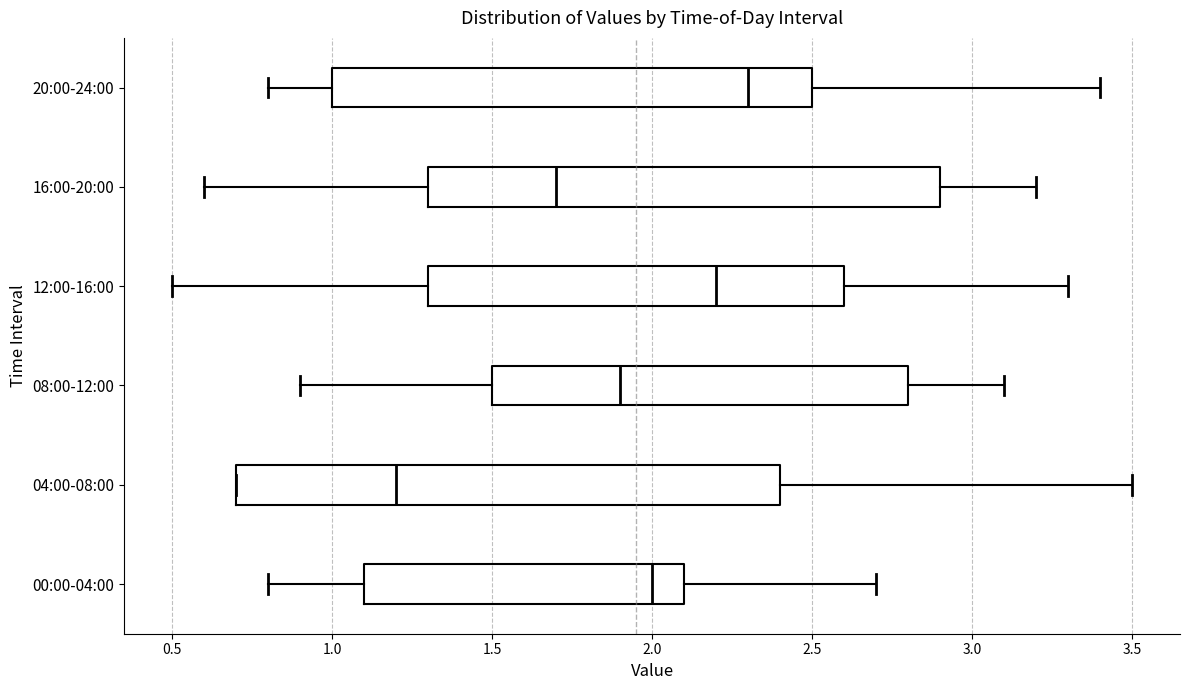

Reading bottom to top, transcribe this box plot: for each box, give where its median line is, the range the box spans, and where its two whiskers end, as read against the x-axis. The values are not printed on the chart, so give them approximately, as read against the axis.

00:00-04:00: median 2.0, box 1.1 to 2.1, whiskers 0.8 to 2.7
04:00-08:00: median 1.2, box 0.7 to 2.4, whiskers 0.7 to 3.5
08:00-12:00: median 1.9, box 1.5 to 2.8, whiskers 0.9 to 3.1
12:00-16:00: median 2.2, box 1.3 to 2.6, whiskers 0.5 to 3.3
16:00-20:00: median 1.7, box 1.3 to 2.9, whiskers 0.6 to 3.2
20:00-24:00: median 2.3, box 1.0 to 2.5, whiskers 0.8 to 3.4